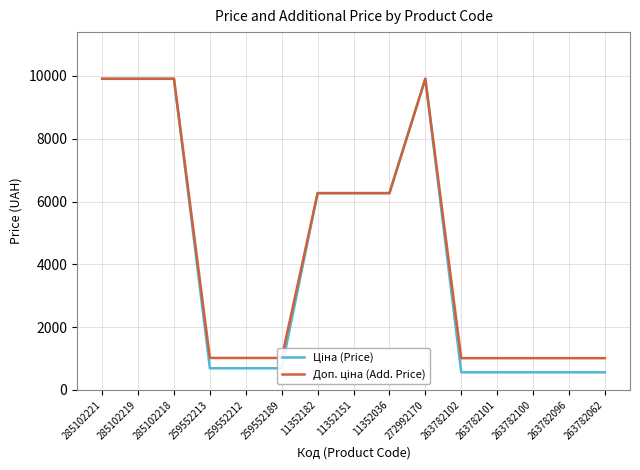

What is the difference between the highest and lowest values at 263782100?

450.8